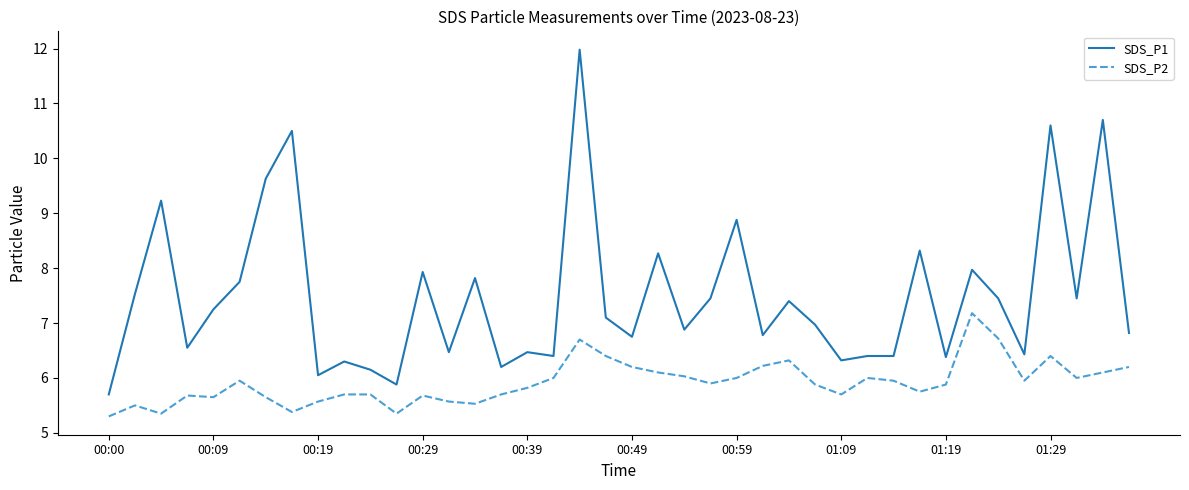

Which series has the largest total across all categories?

SDS_P1